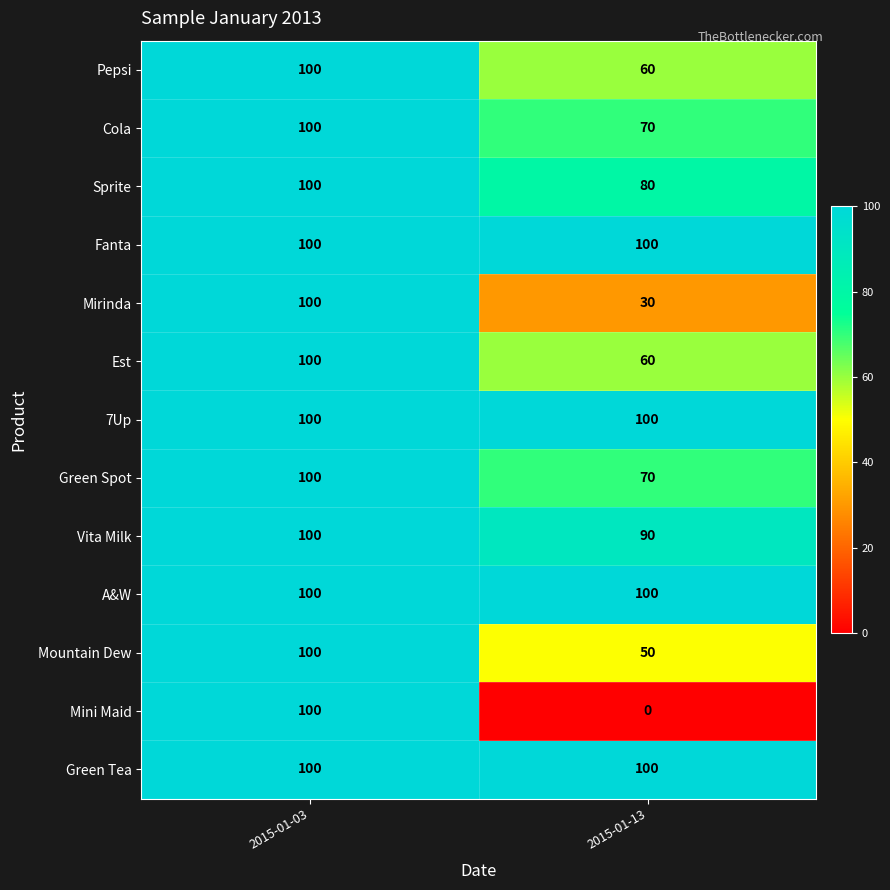

At how many categories does at least one series exceed 91?

2